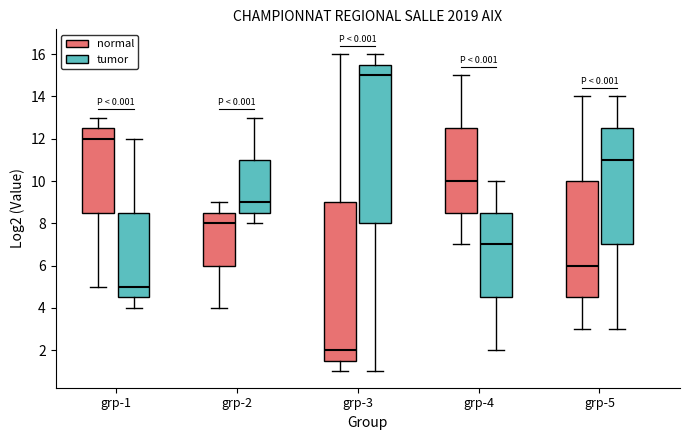

Where does the lower whisker of the box for grp-2 (normal) end on the y-axis? The values are not printed on the chart, so give them approximately, as read against the axis.

4.0